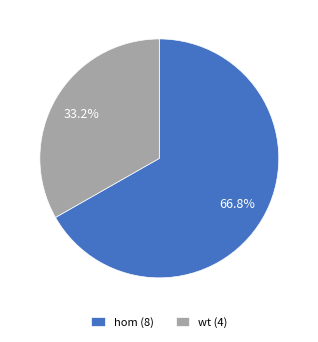

Approximately how many times larger is the value at wt compared to hom?

0.5